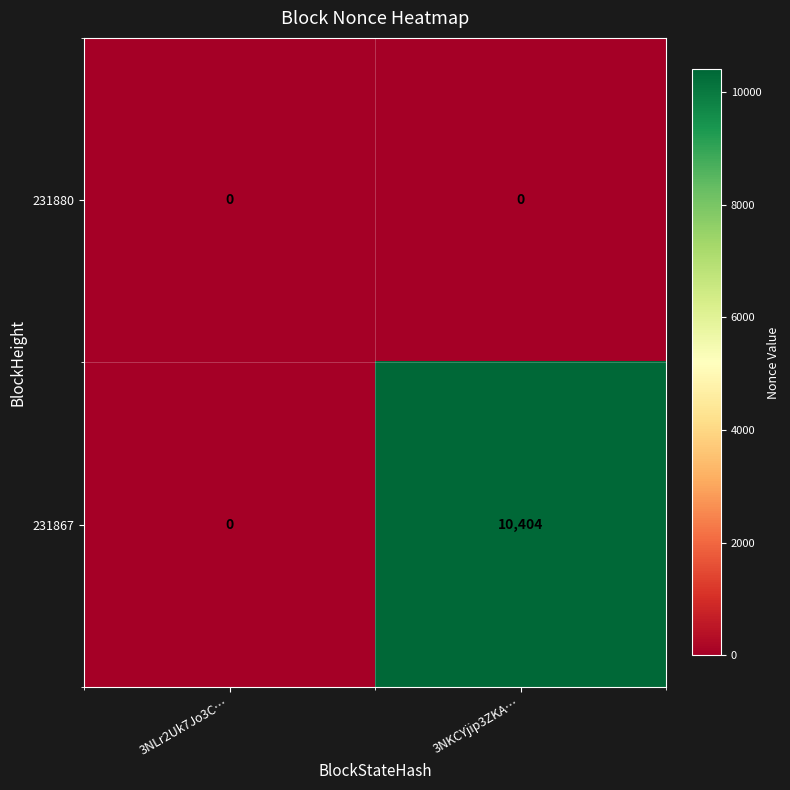

True or false: 231867 has a value of 0 at 3NLr2Uk7Jo3C….

True